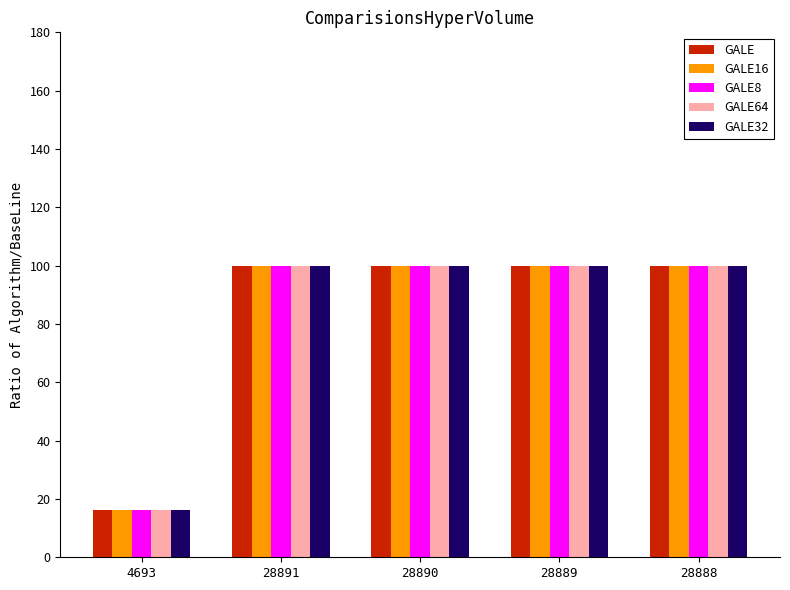

The value of GALE16 at 28888 is 100.0. True or false?

True